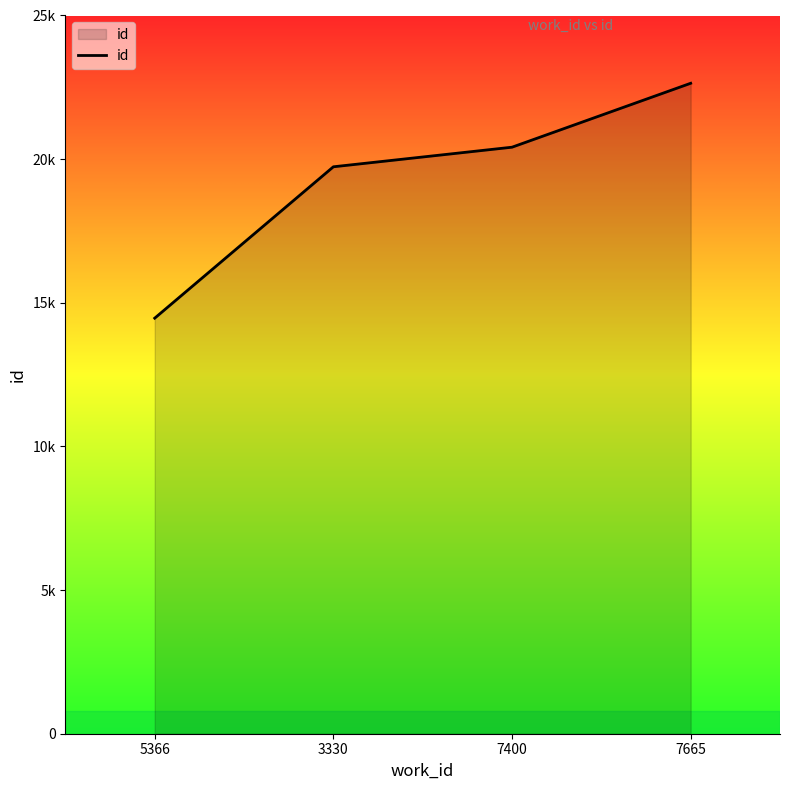

Where is the data nearest to the value 18553?

3330